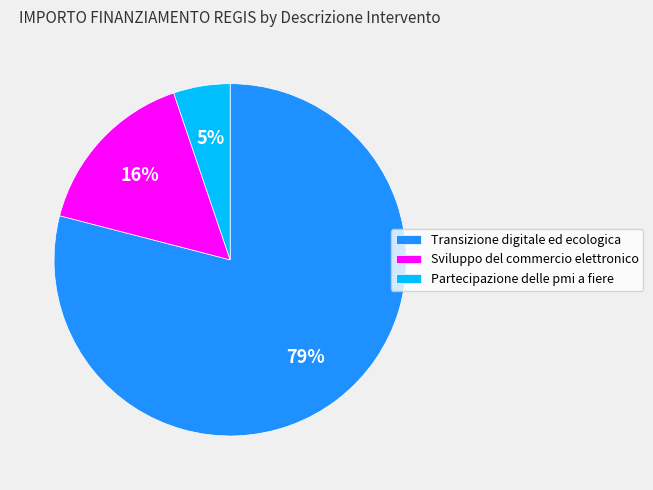

Is the sum of Sviluppo del commercio elettronico and Partecipazione delle pmi a fiere greater than half?

No